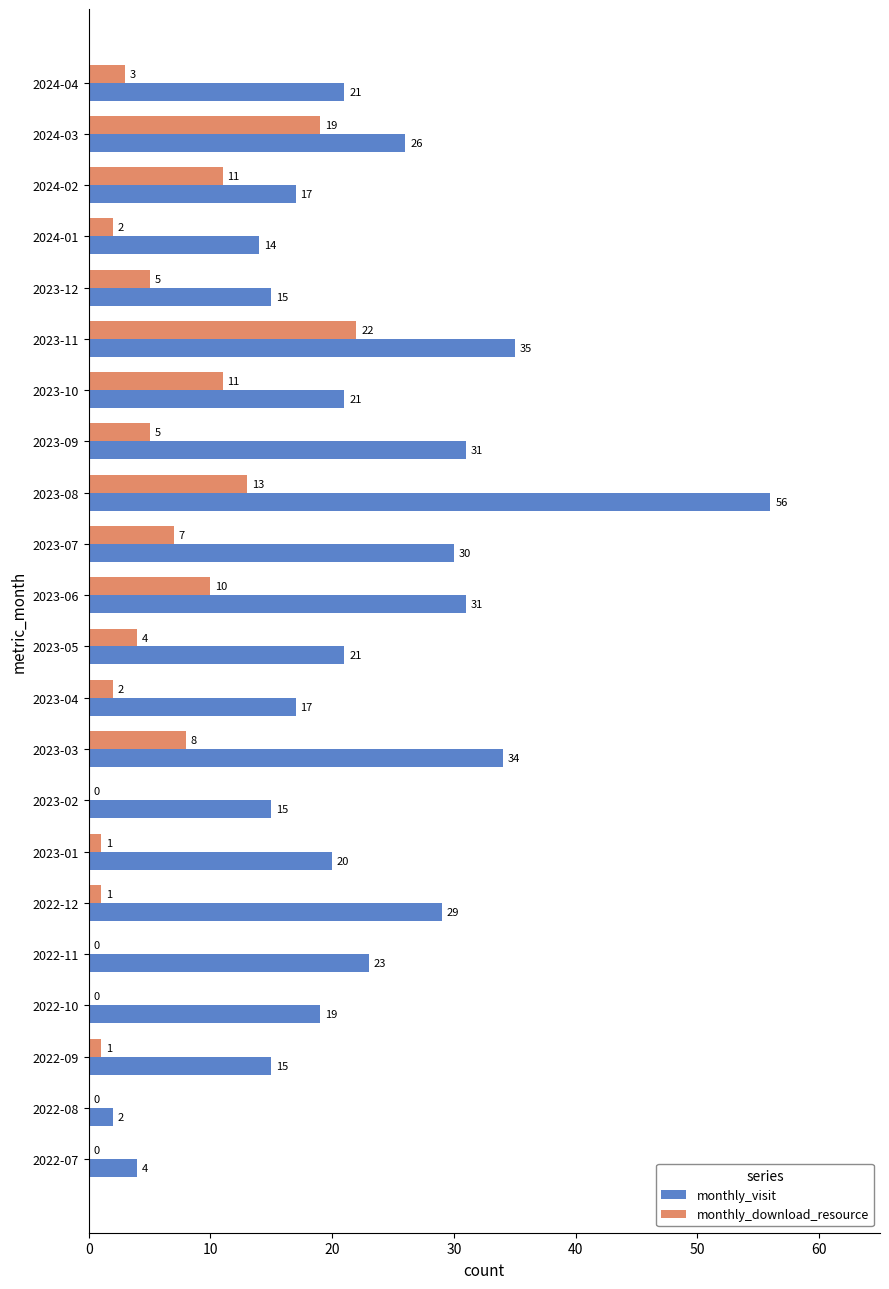

What is the sum of the monthly_download_resource values at 2023-05 and 2022-08?

4